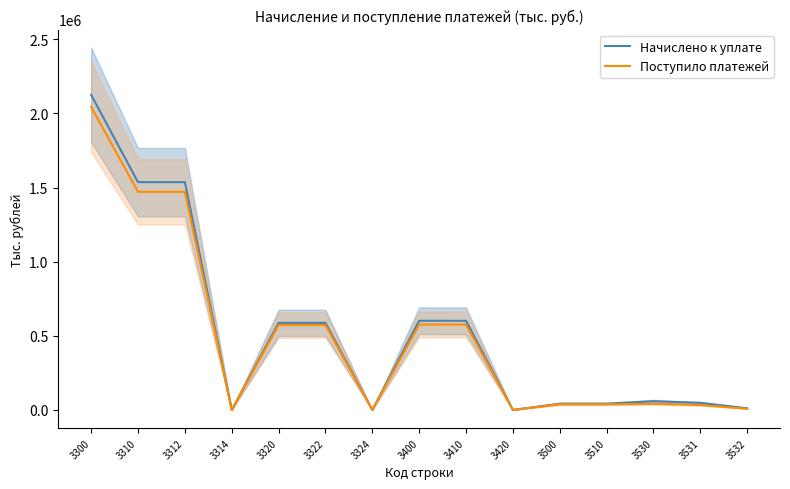

Reading left to right, what are all the values shown in this chart?

Начислено к уплате: 3300=2124542	3310=1536315	3312=1536290	3314=25	3320=587430	3322=587422	3324=8	3400=601676	3410=601457	3420=219	3500=42300	3510=42300	3530=59079	3531=47712	3532=11367
Поступило платежей: 3300=2043591	3310=1471218	3312=1471136	3314=82	3320=572823	3322=572740	3324=83	3400=576180	3410=575883	3420=297	3500=38817	3510=38817	3530=41195	3531=33236	3532=7959